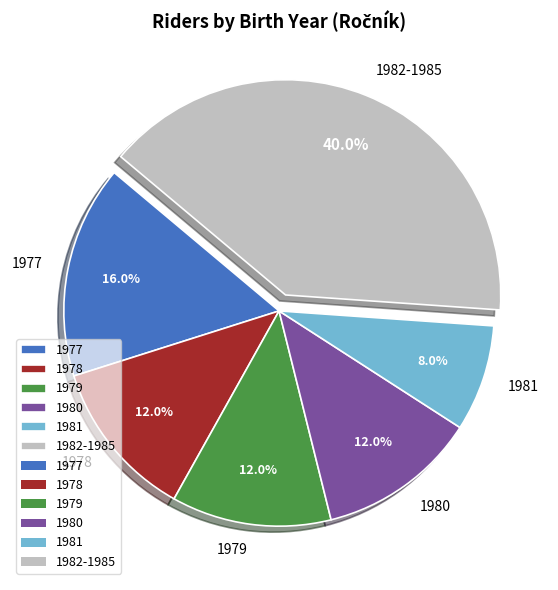

What portion of the pie excludes 1980?

88.0%